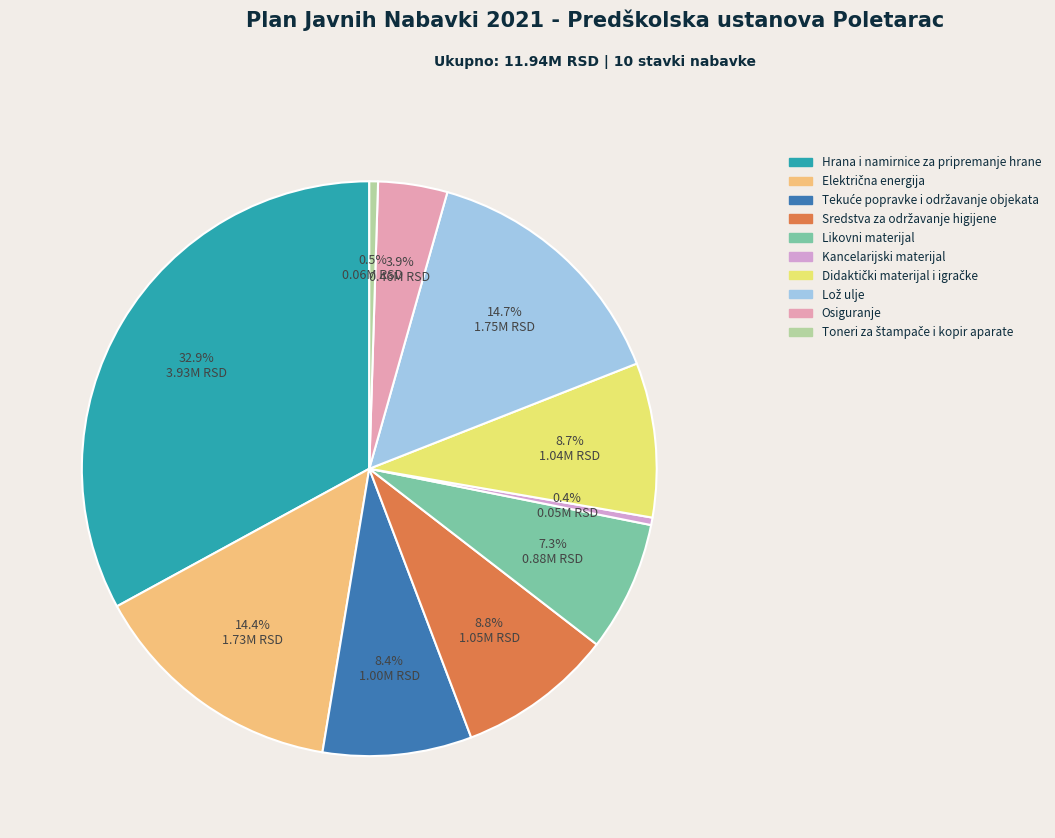

How many segments does this pie chart have?

10